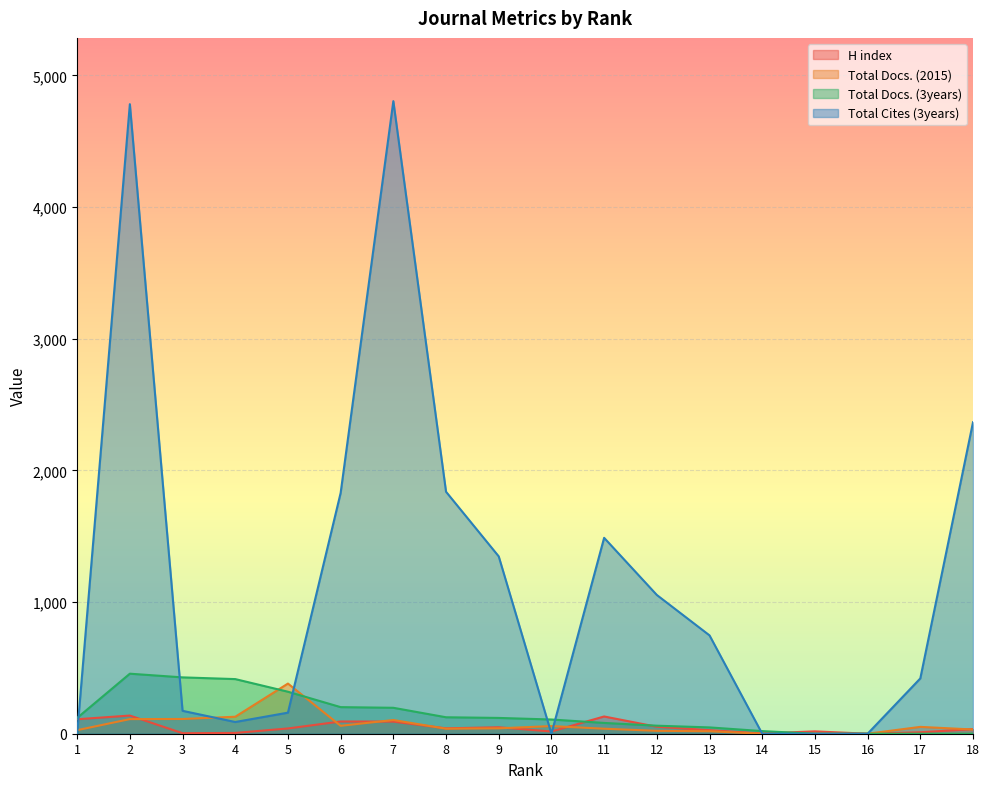

How many categories are shown in the chart?

18